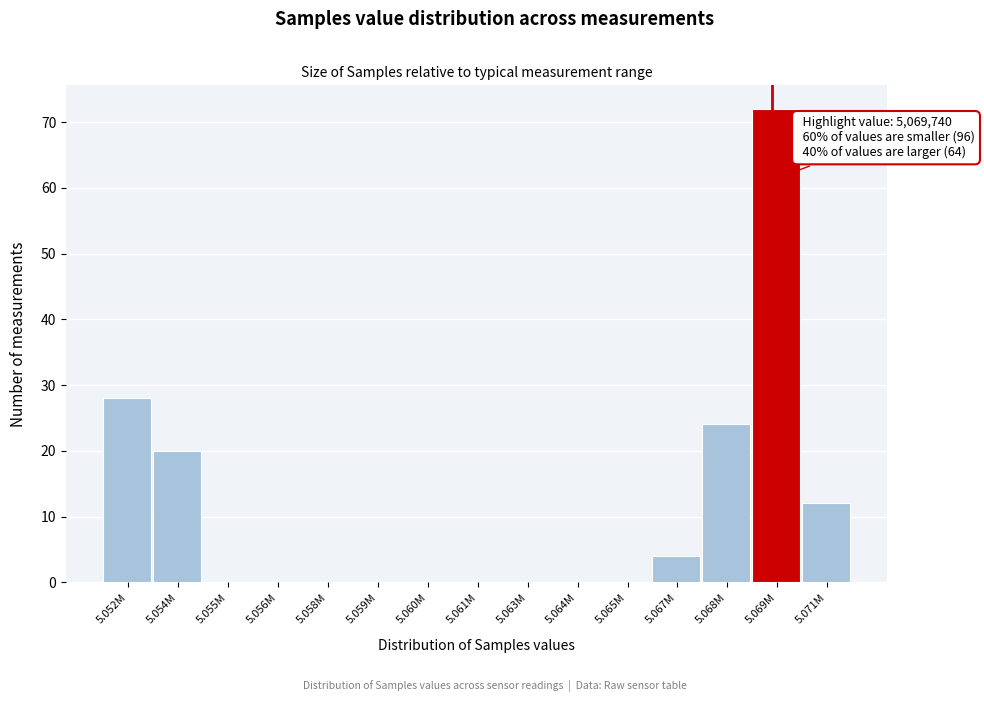

Reading left to right, what are all the values shown in this chart?

5.052M=28	5.054M=20	5.055M=0	5.056M=0	5.058M=0	5.059M=0	5.060M=0	5.061M=0	5.063M=0	5.064M=0	5.065M=0	5.067M=4	5.068M=24	5.069M=72	5.071M=12